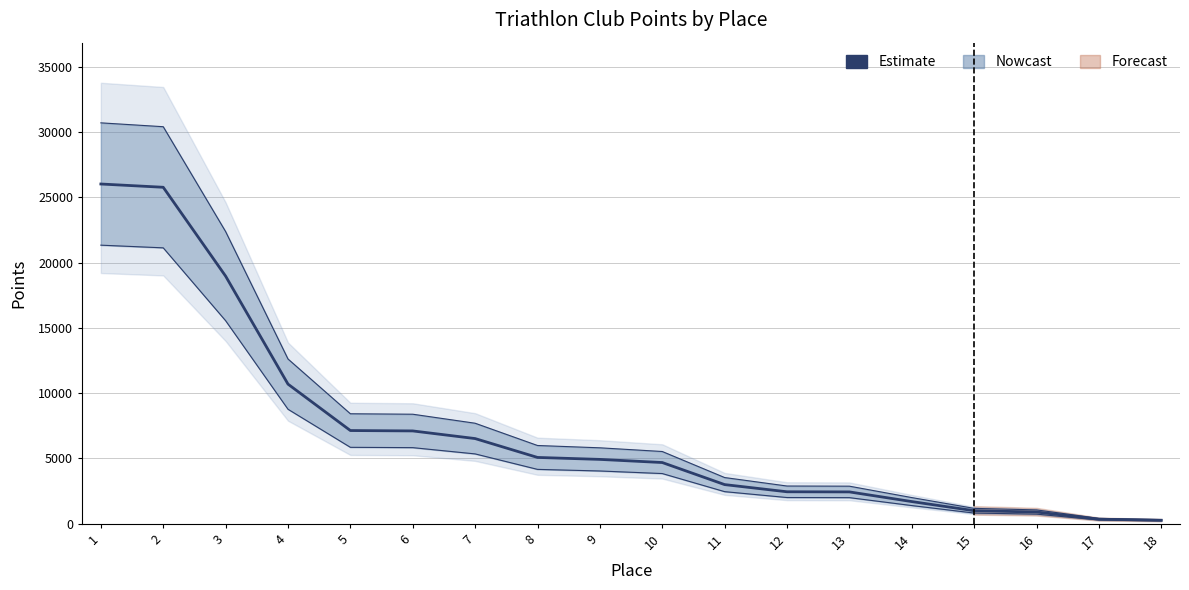

What is the difference between the maximum and minimum values?

25750